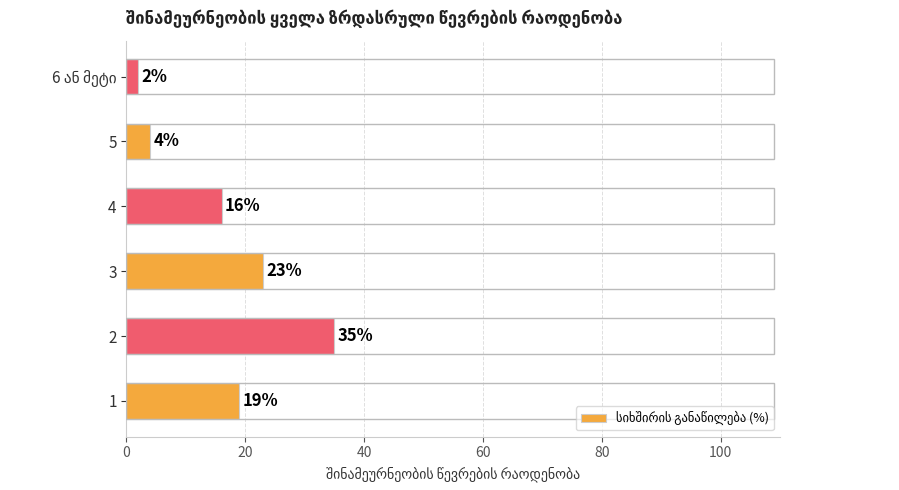

What is the change in value from 1 to 2?

+16